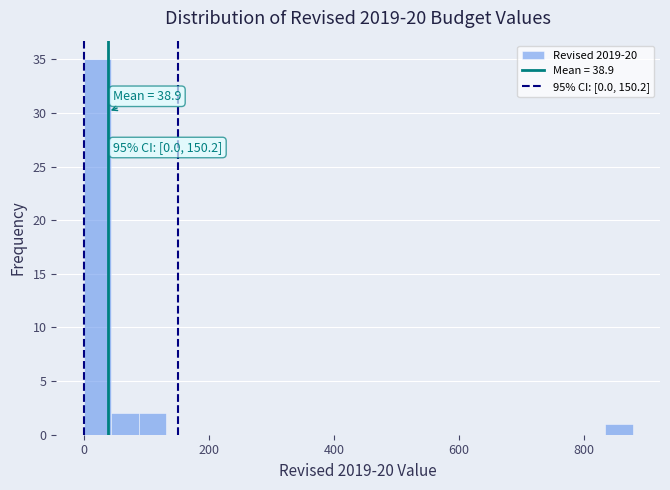

Around what value on the x-axis is the tallest bar? Give the approximate position of its centre, as read against the axis.

20